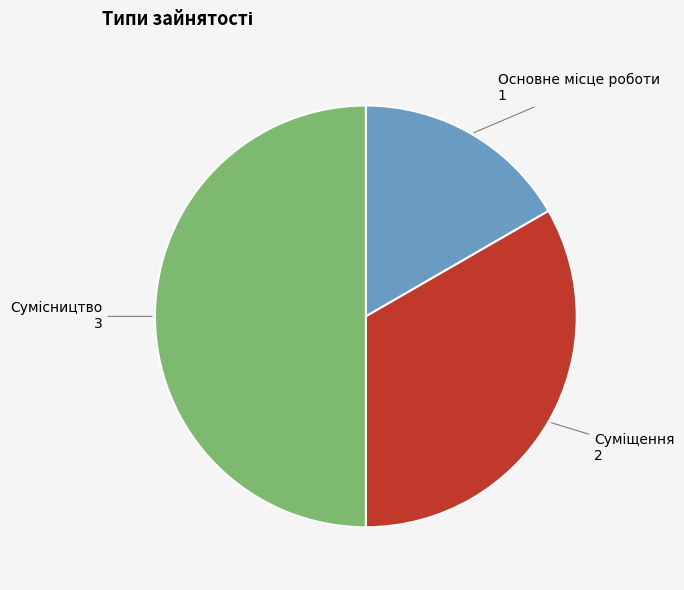

Count the number of slices in the pie.

3